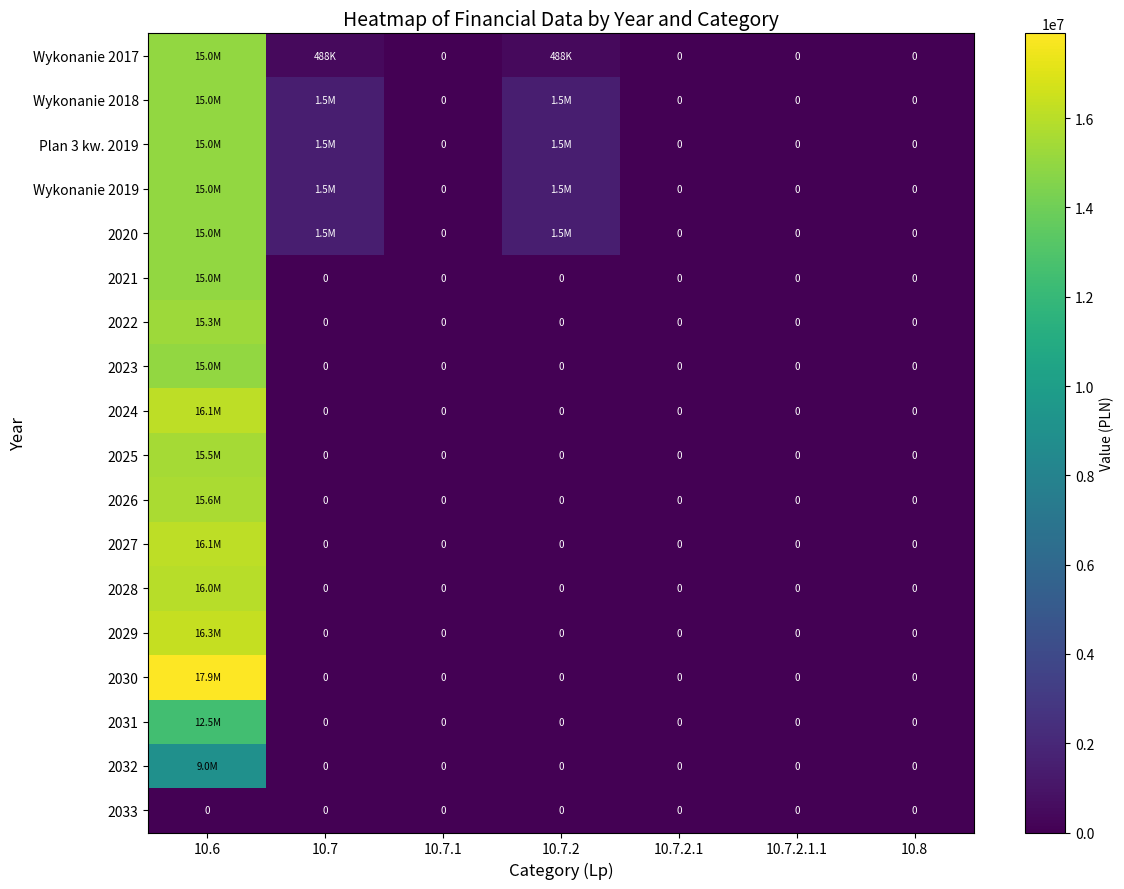

At which label is 2032 closest to 4500000?

10.6